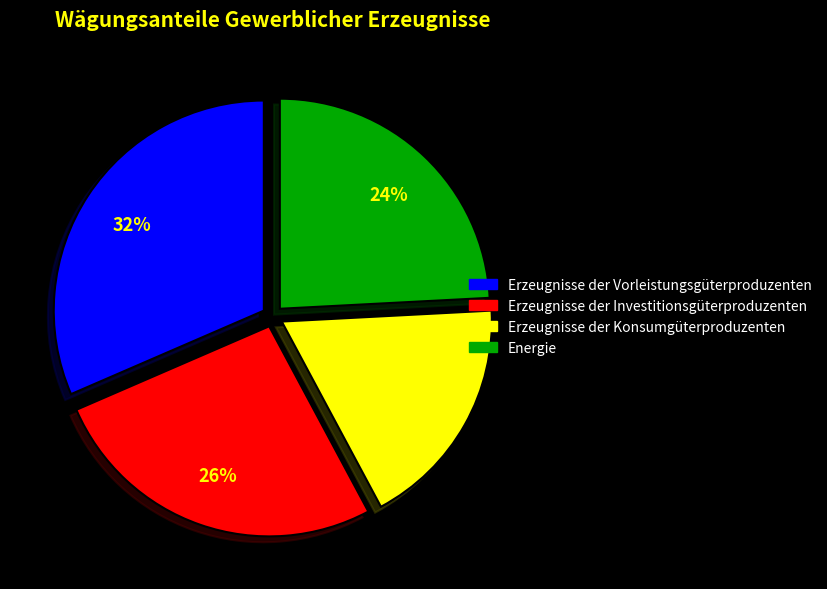

True or false: Erzeugnisse der Konsumgüterproduzenten accounts for 18% of the total.

True